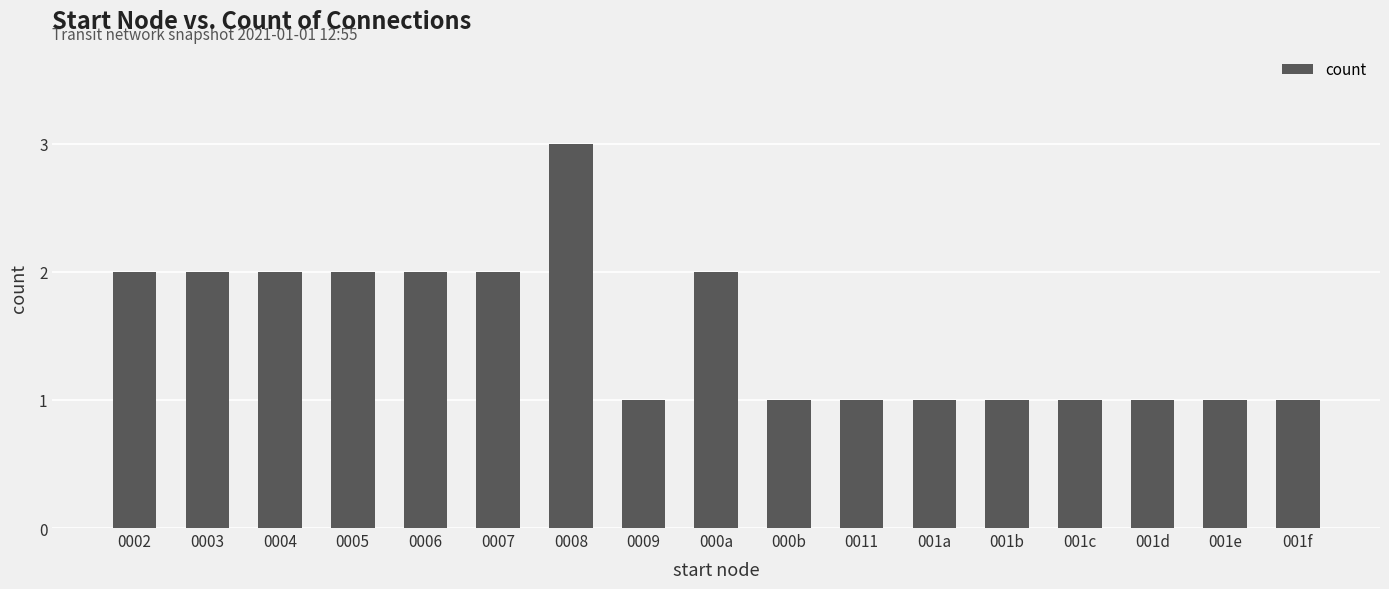

The chart shows a value of 2 at 0002. True or false?

True